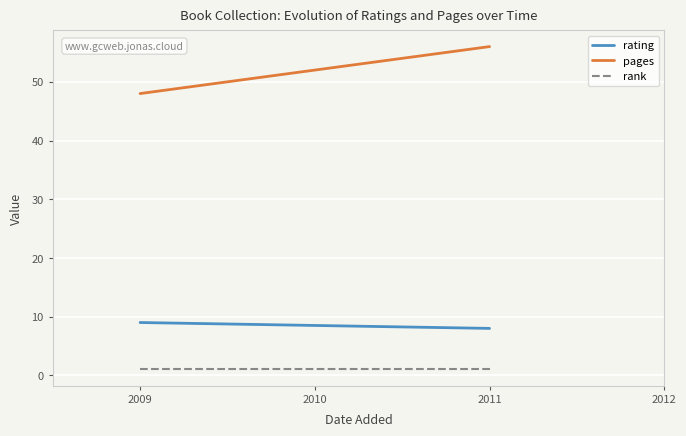

What are all the series names shown in the legend?

rating, pages, rank